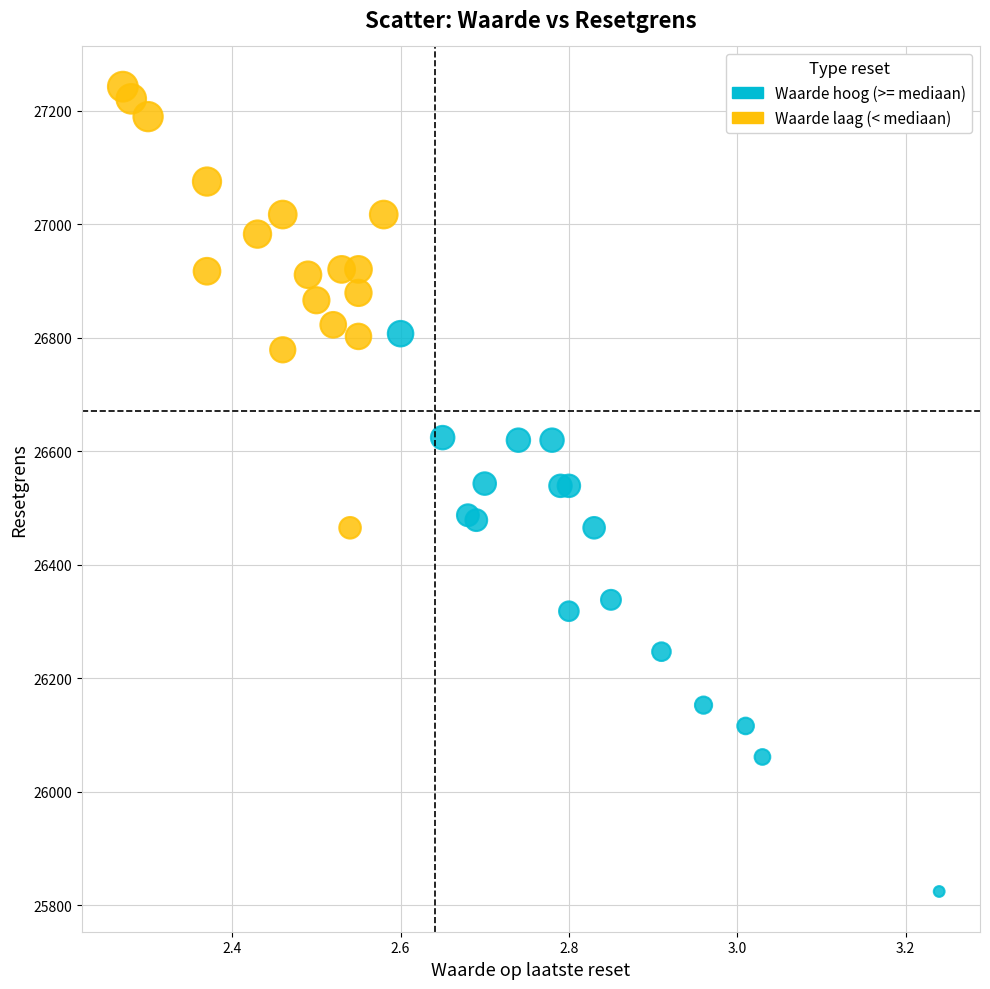

Which series has the largest Y range (max minus min)?

Waarde hoog (>= mediaan)